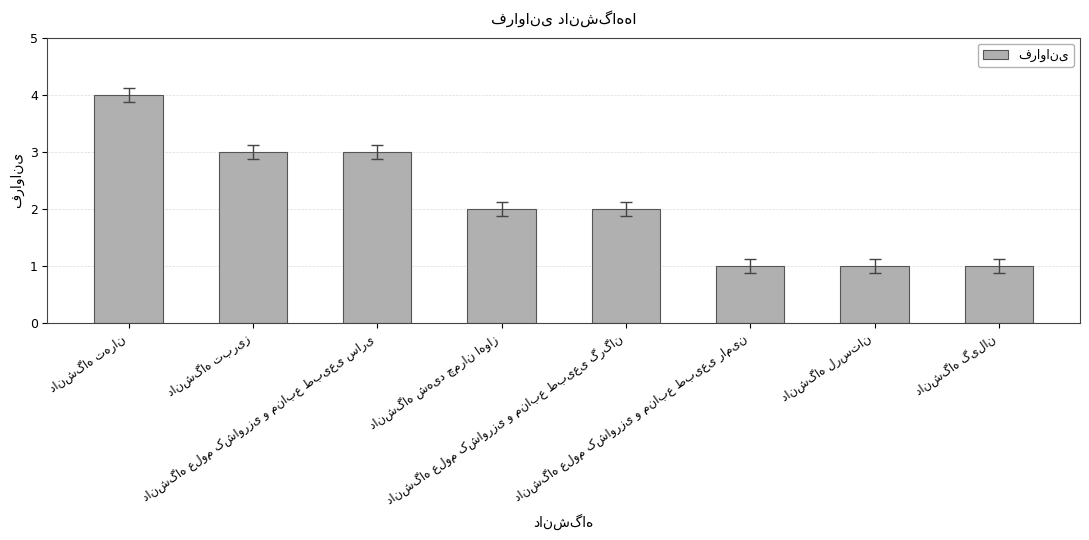

What is the maximum value shown in the chart?

4